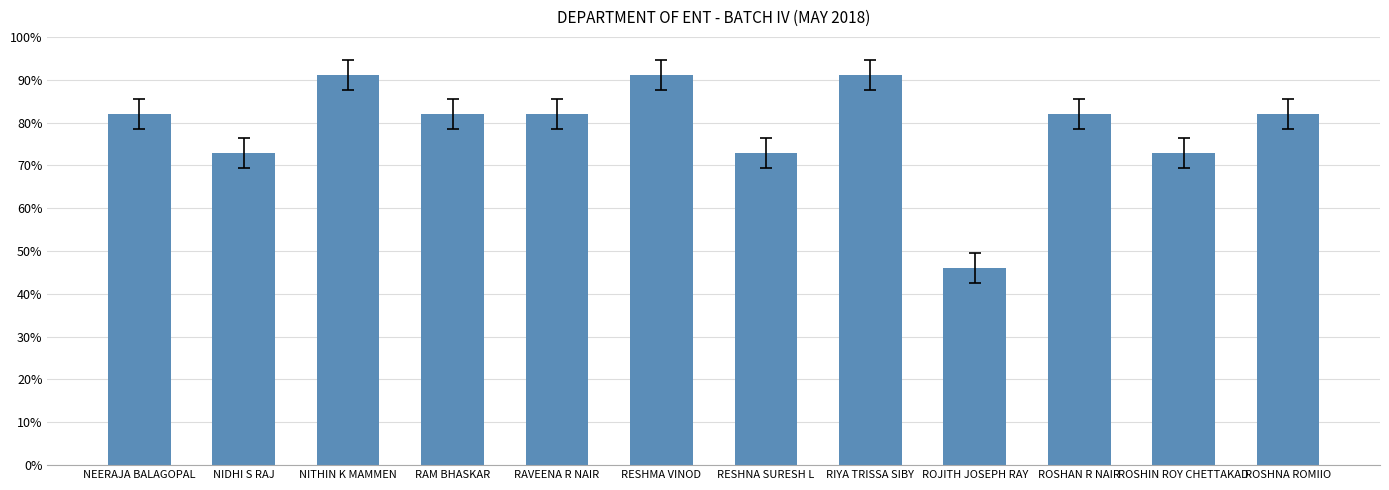

Reading left to right, transcribe all the data shown in this chart.

82	73	91	82	82	91	73	91	46	82	73	82